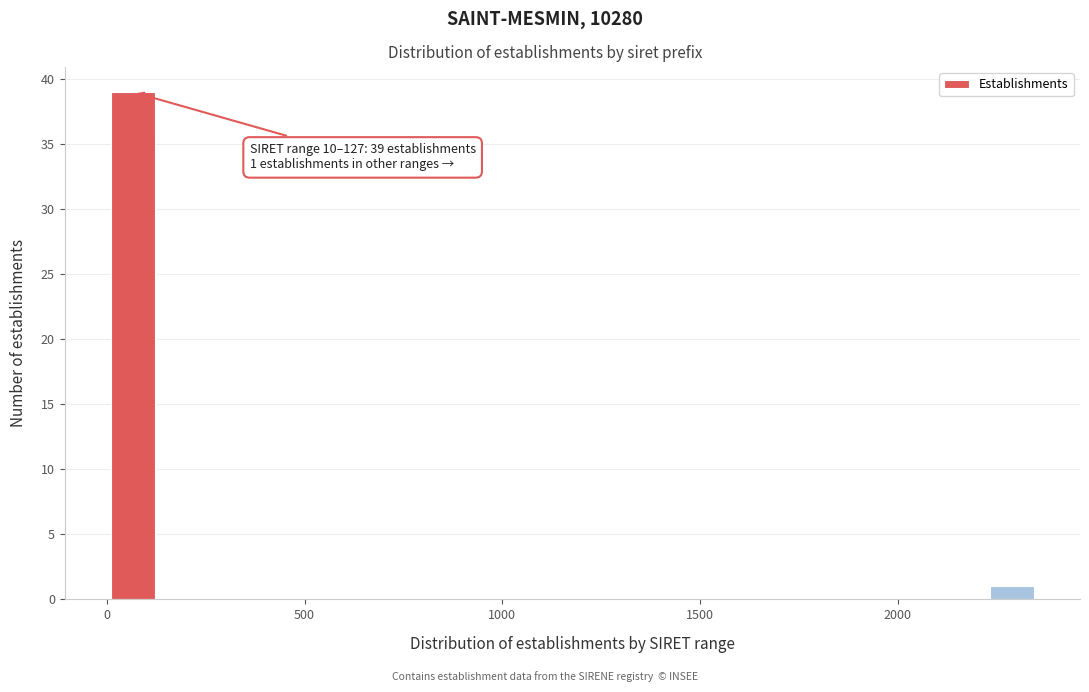

Read against the x-axis, roughly where is the centre of the tallest bar?

50